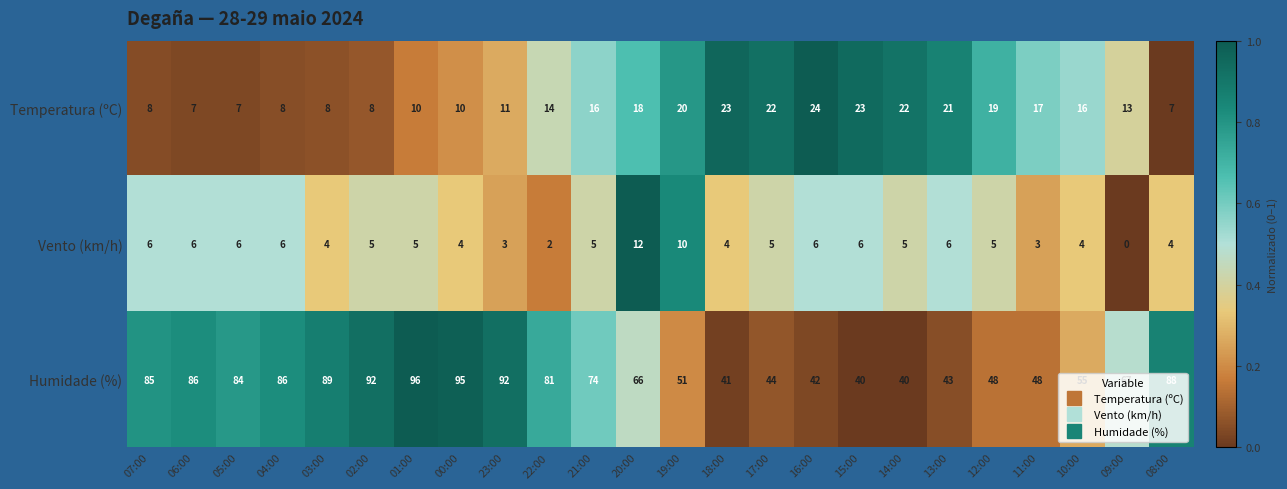

Where is Temperatura (ºC) nearest to the value 15?

22:00